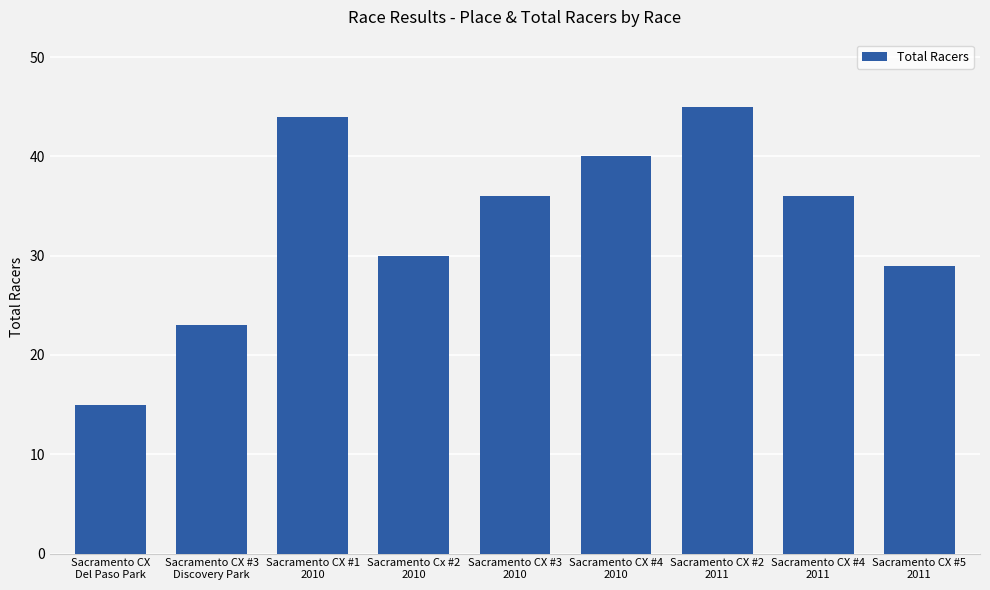

What is the ratio of the value at Sacramento CX #4
2011 to the value at Sacramento CX #5
2011?

1.2